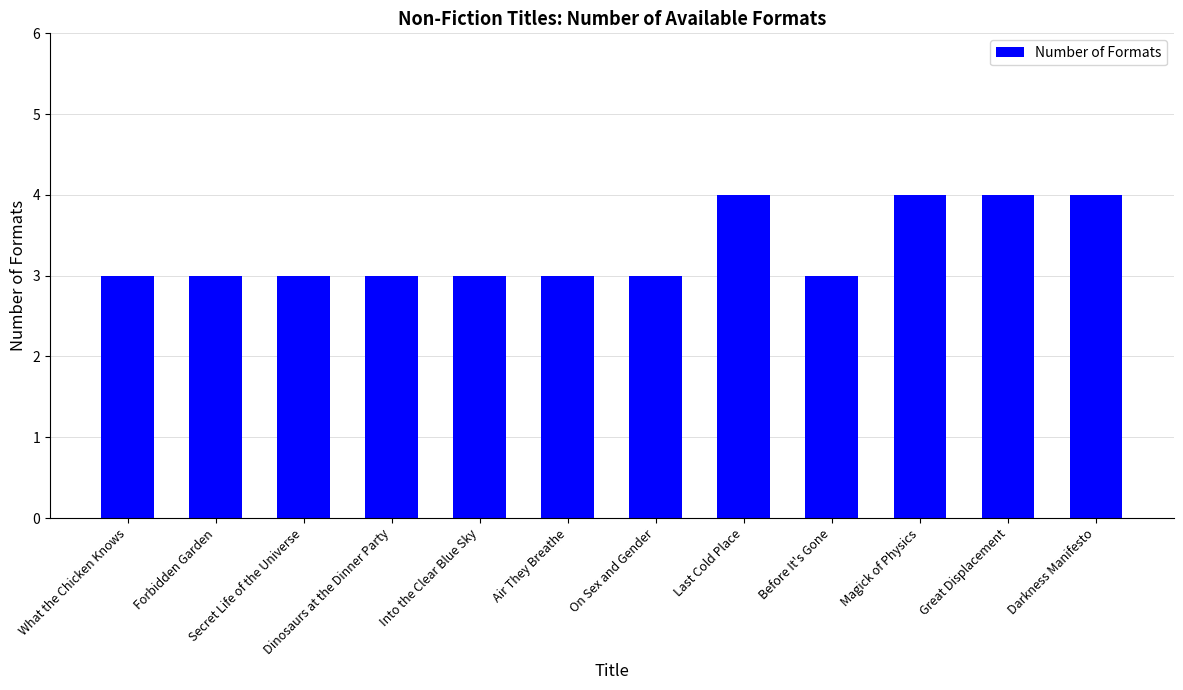

What is the difference between the maximum and minimum values?

1